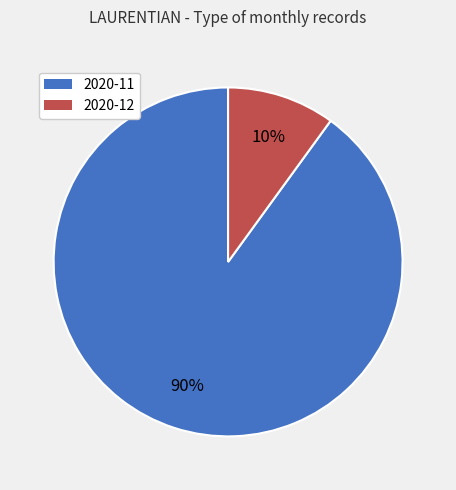

Which category has the smallest portion of the pie?

2020-12